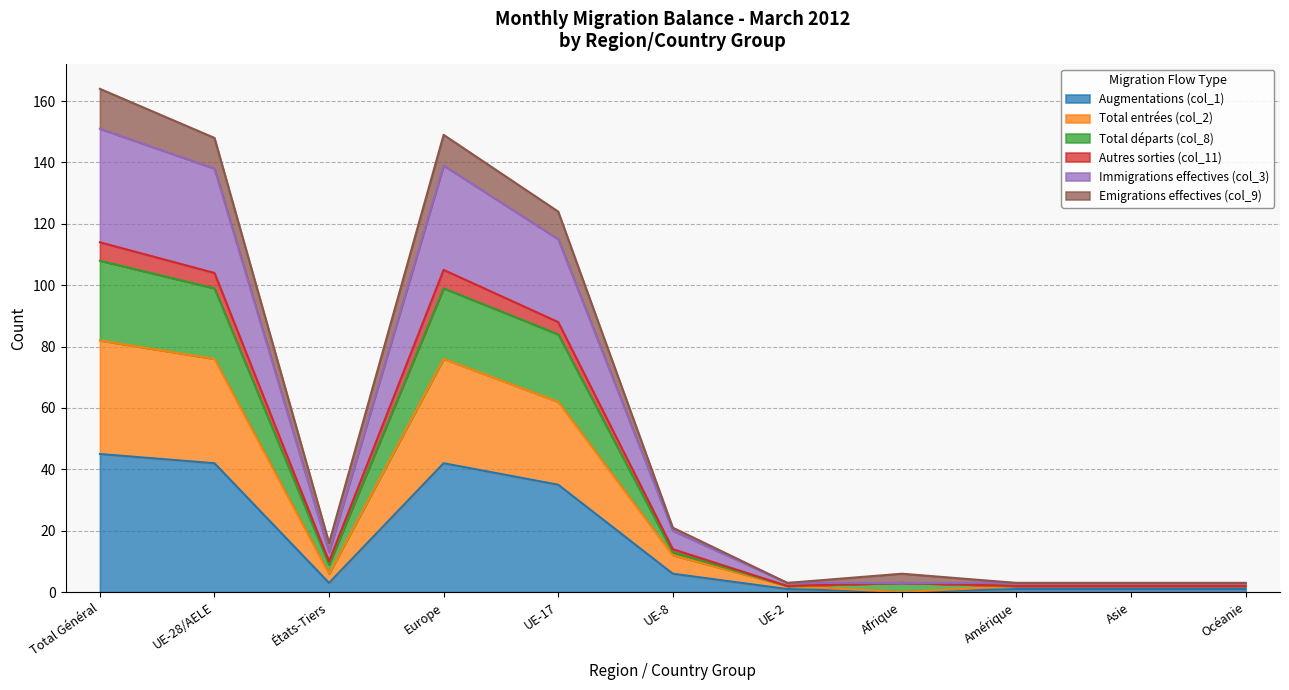

What is the maximum value shown in the chart?

164